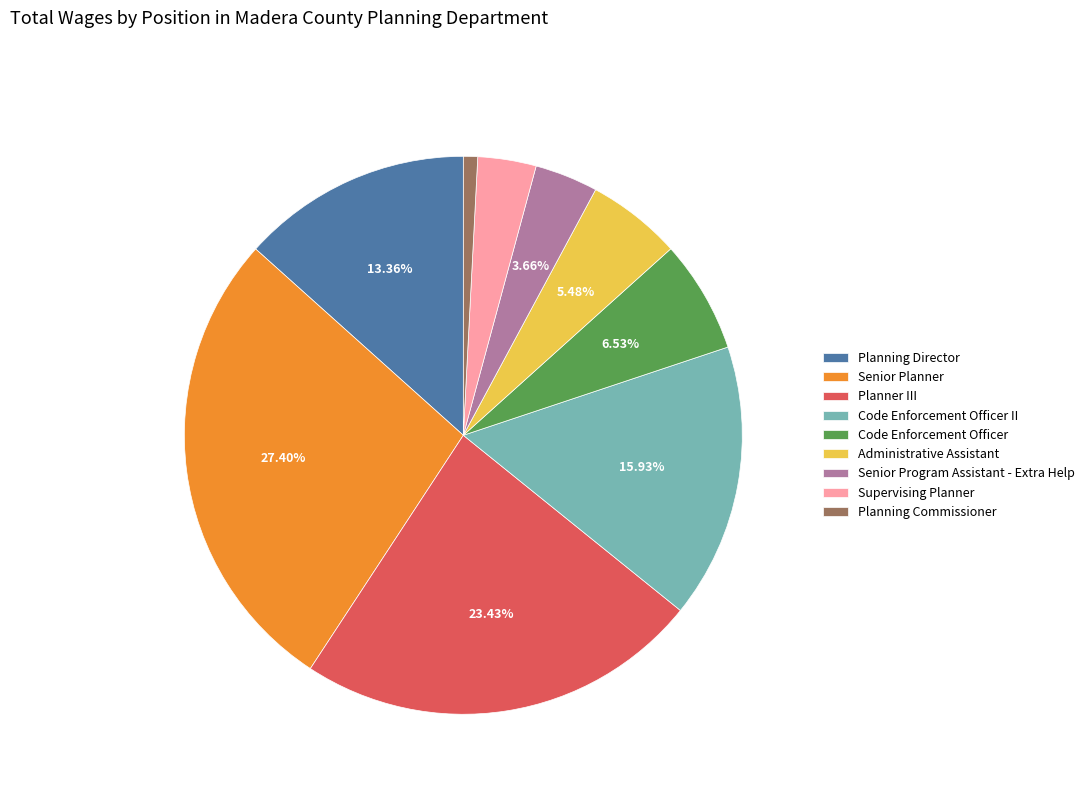

What is the ratio of the value at Code Enforcement Officer to the value at Supervising Planner?

1.9